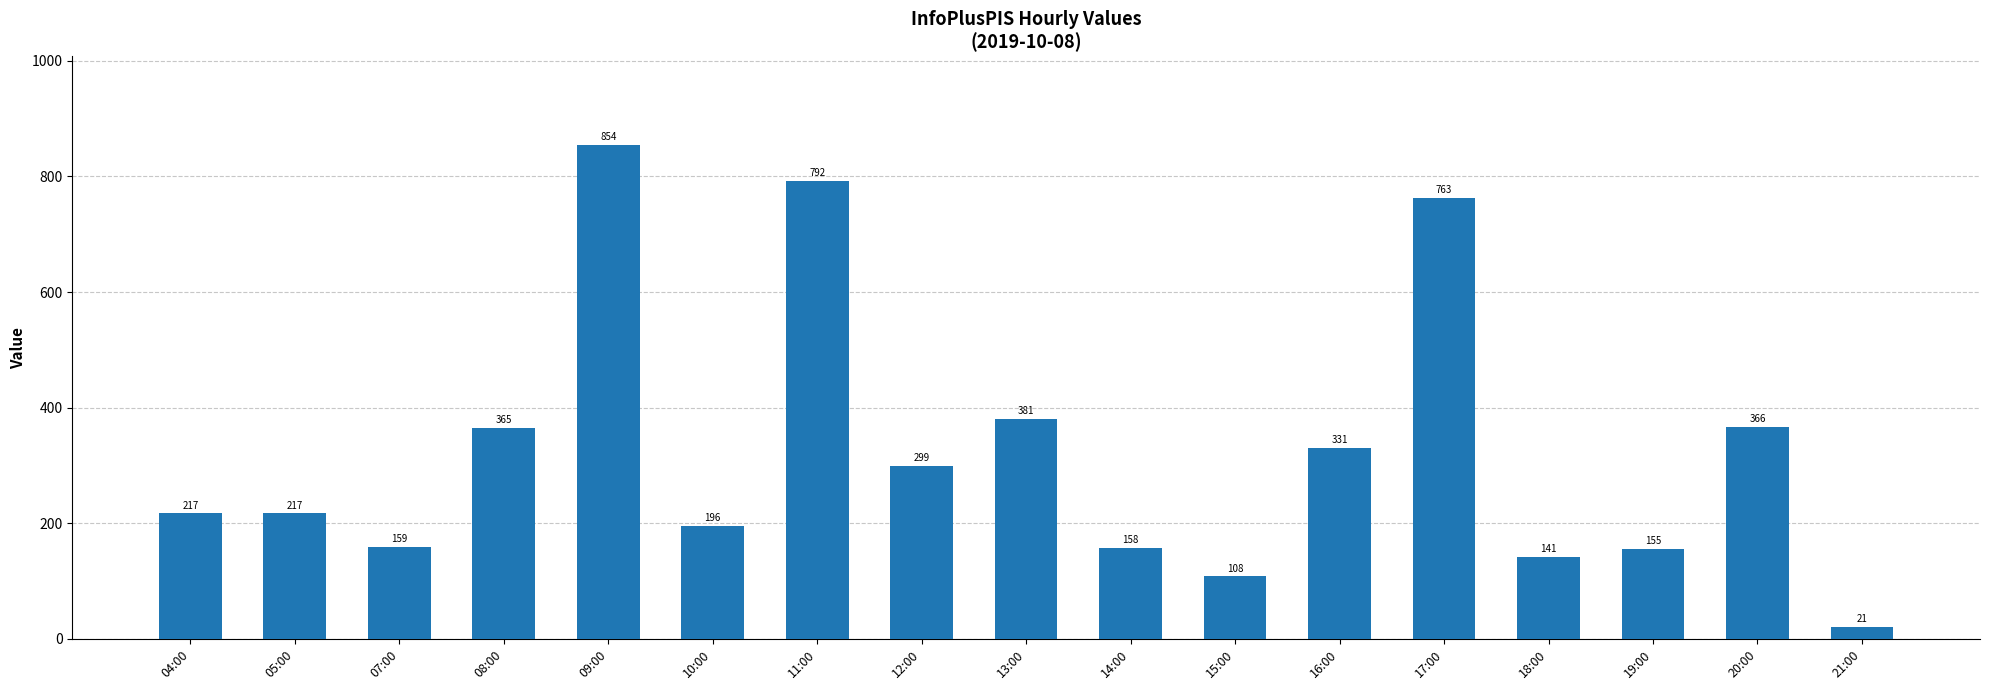

At which label is the value closest to 437?

13:00